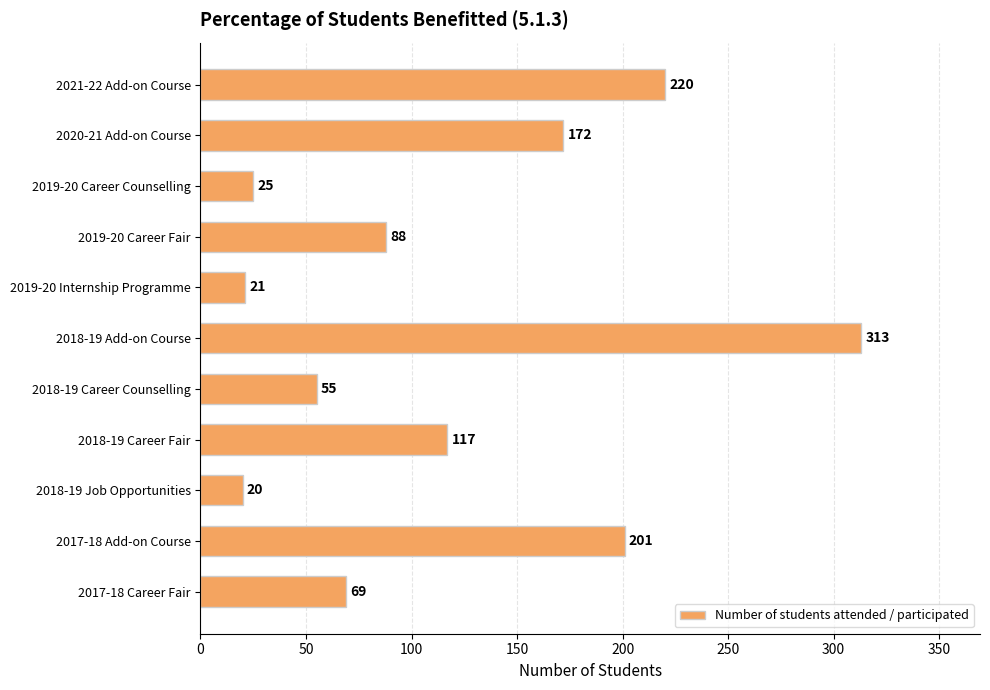

Which has a higher value, 2018-19 Job Opportunities or 2018-19 Add-on Course?

2018-19 Add-on Course